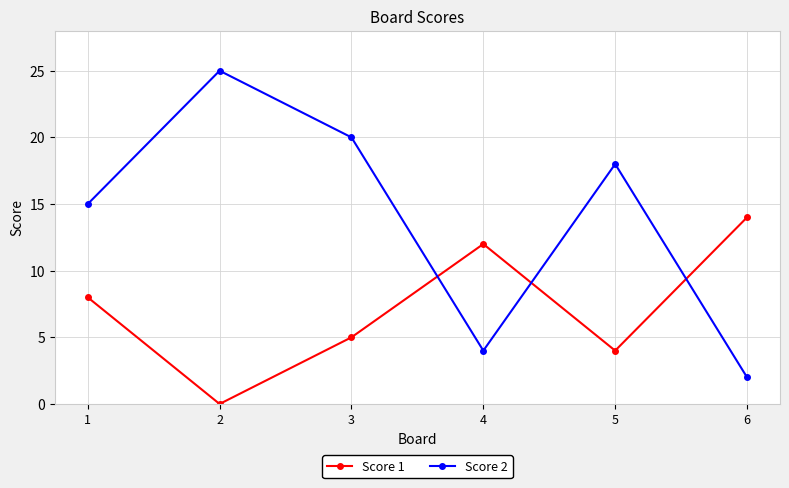

How many values in the Score 2 series are below 18?

3